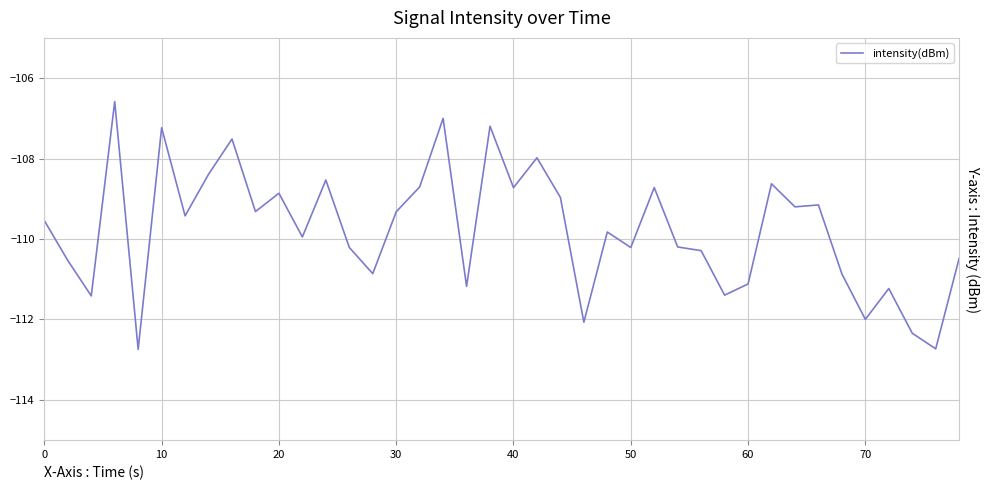

What is the difference between the maximum and minimum values?

6.2